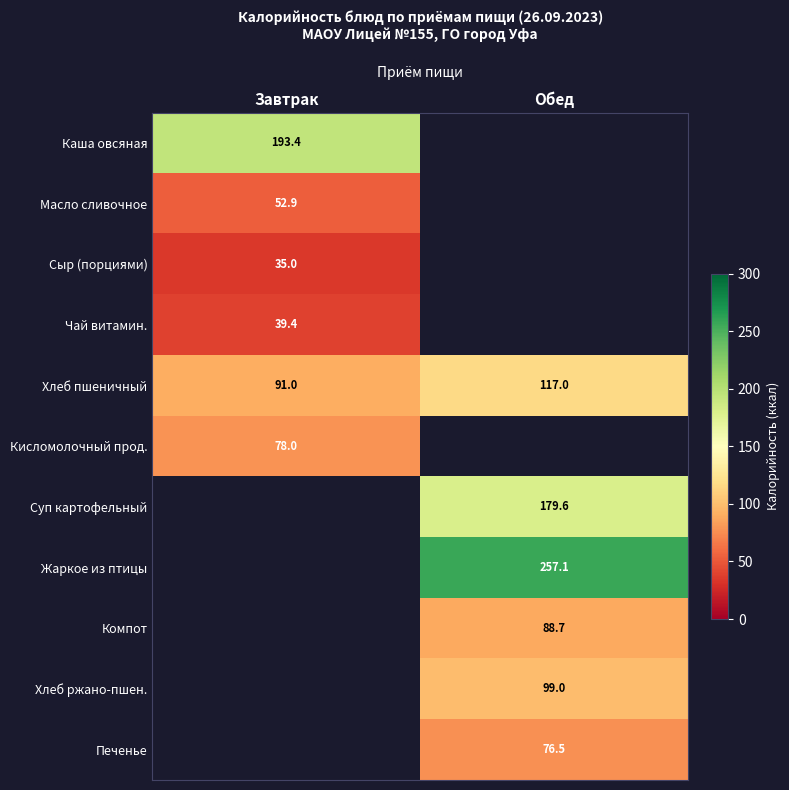

Is it true that Чай витамин. equals 39.4 at Завтрак?

True